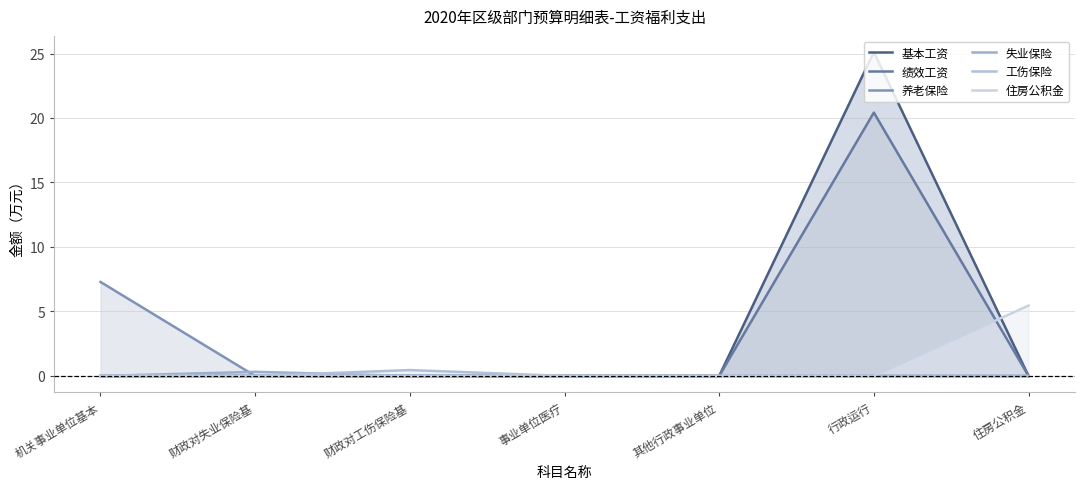

What is the average value of the 住房公积金 series?

0.8